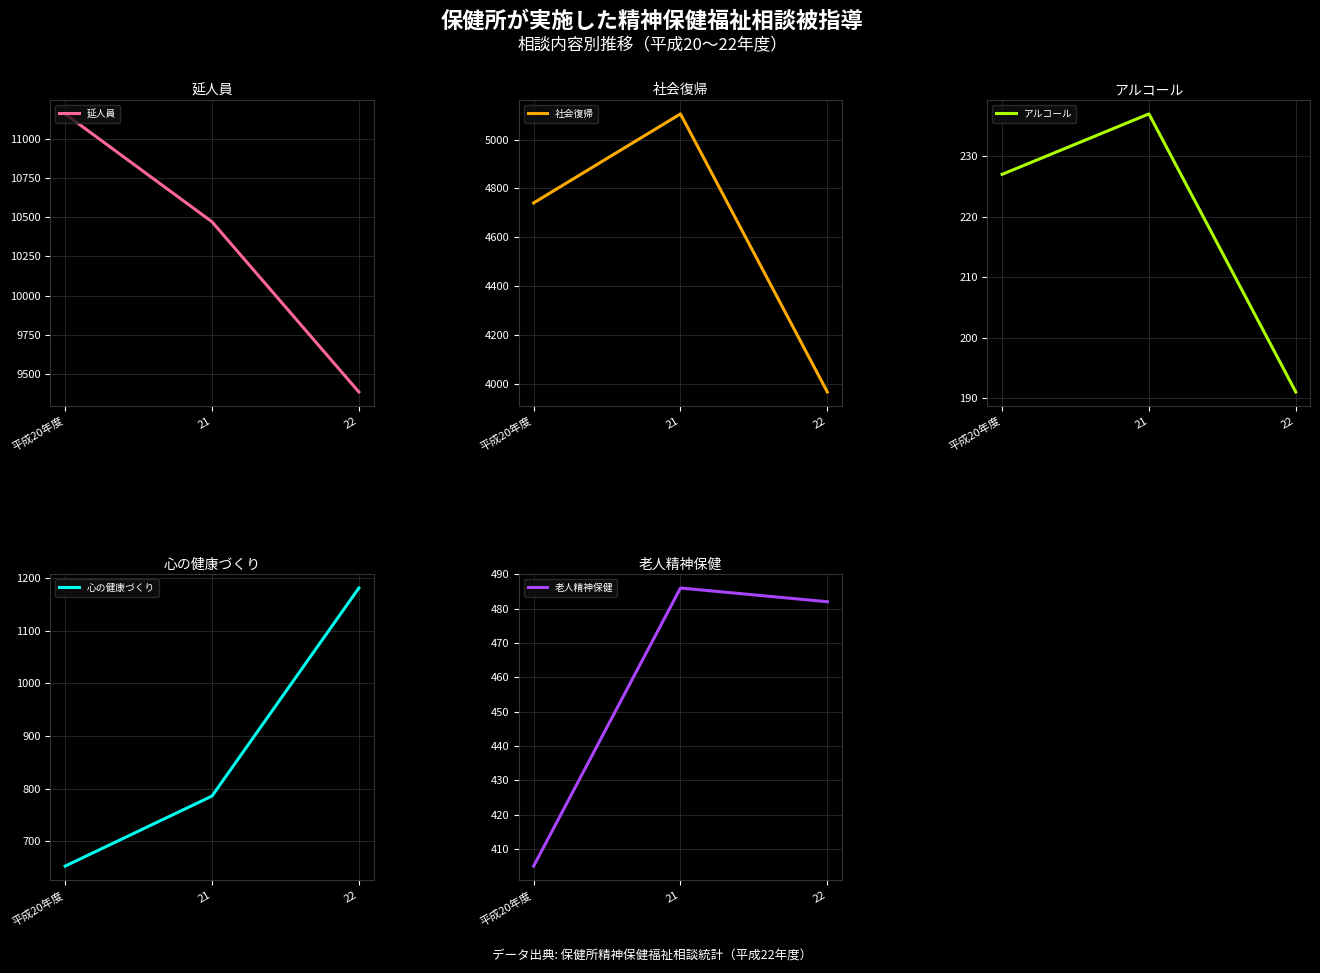

Reading left to right, extract all data points from this chart.

延人員: 11159	10471	9386
社会復帰: 4741	5105	3968
アルコール: 227	237	191
心の健康づくり: 653	786	1181
老人精神保健: 405	486	482